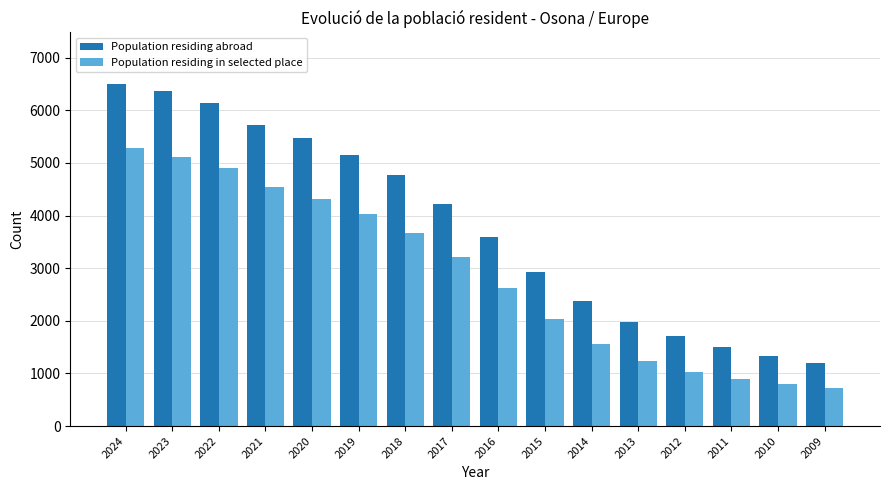

What is the difference between the maximum and minimum values in the Population residing abroad series?

5314